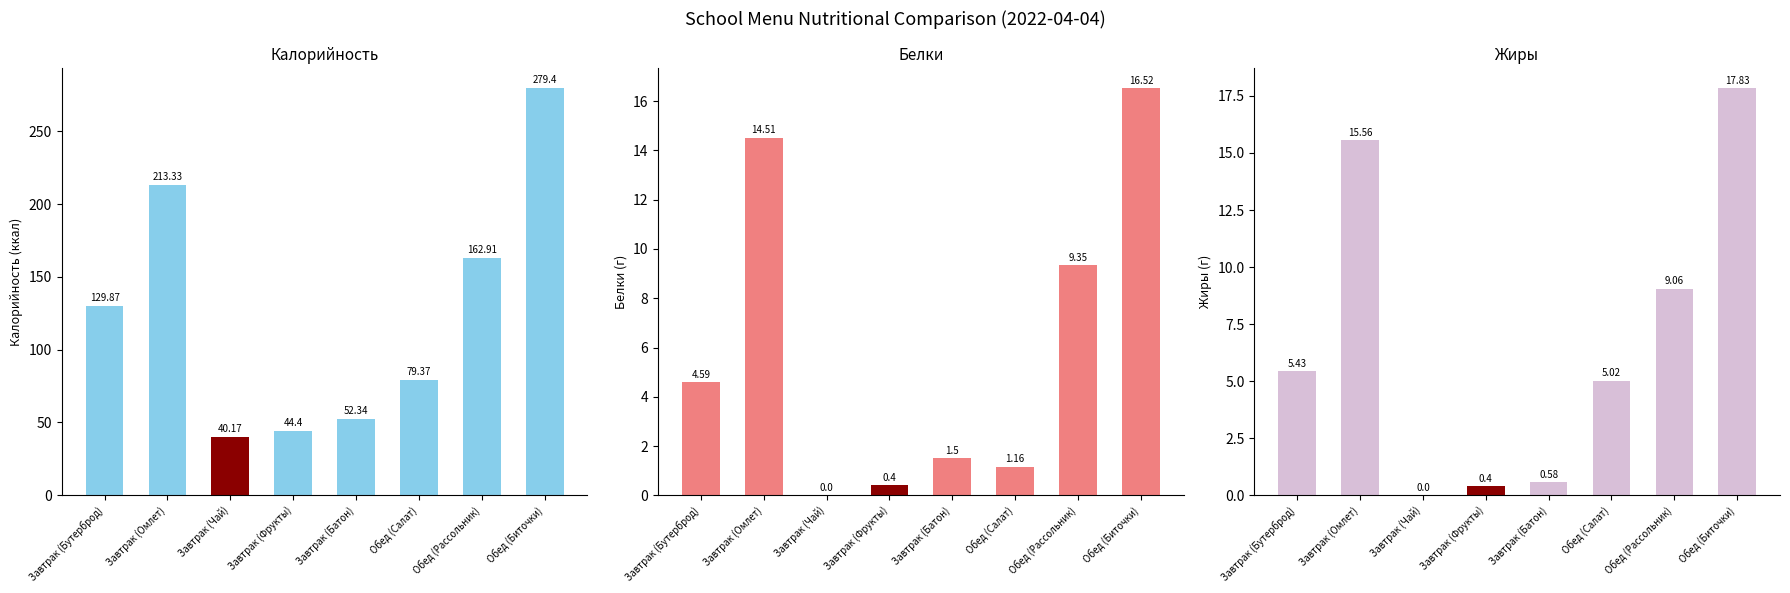

At Завтрак (Бутерброд), list the series in order from smallest to largest.

Белки, Жиры, Калорийность